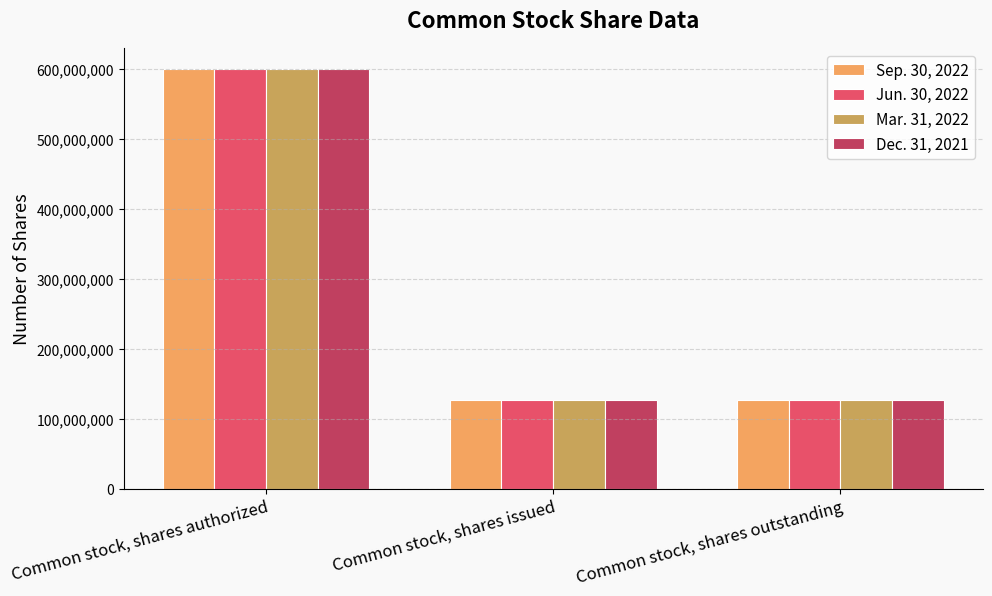

Is it true that Jun. 30, 2022 equals 126737500 at Common stock, shares outstanding?

True